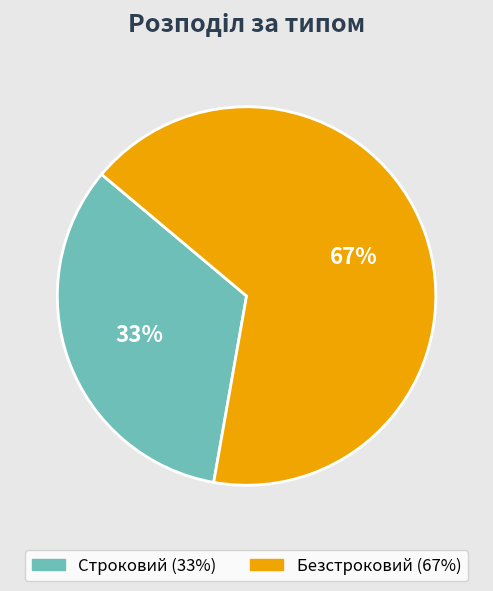

Which has a higher value, Строковий or Безстроковий?

Безстроковий